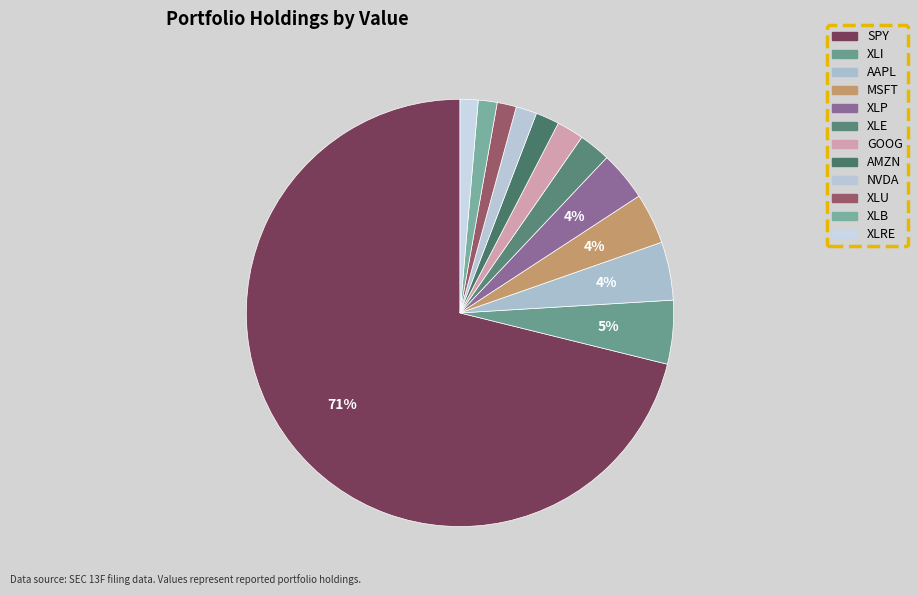

What percentage is the XLB slice, to the nearest percent?

1%